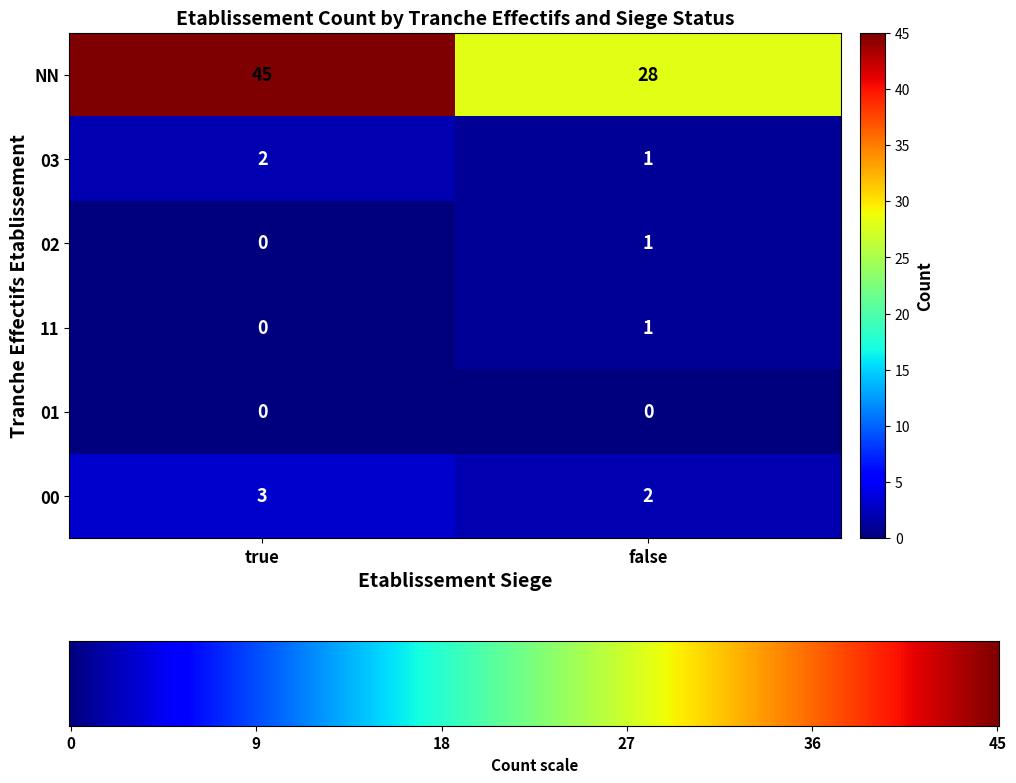

True or false: 11 has a value of 1 at false.

True